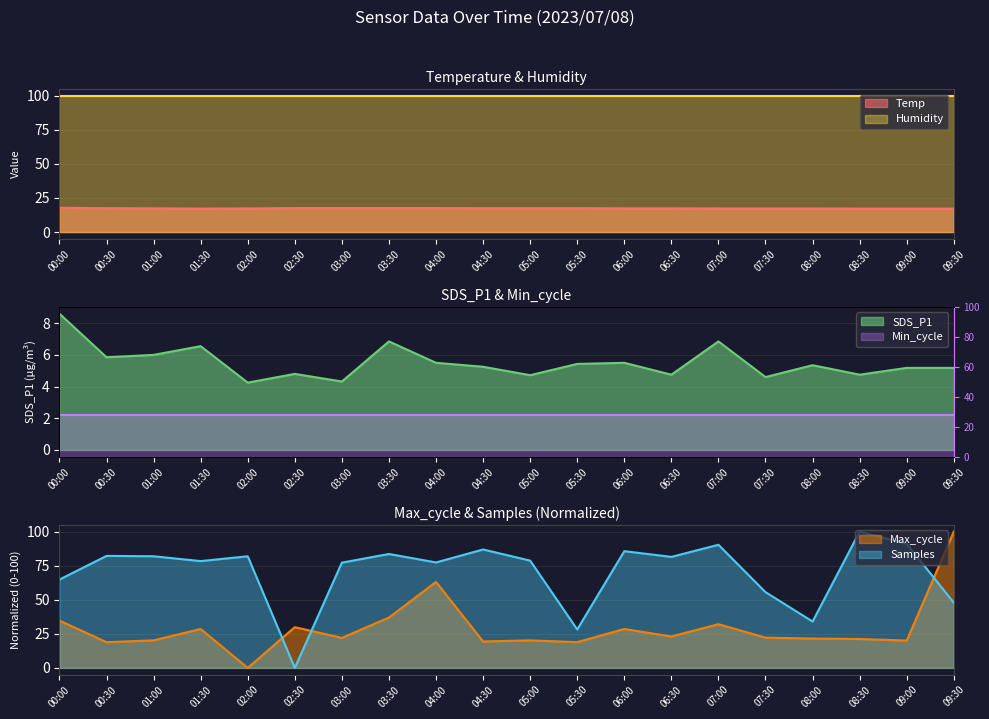

After their last crossing, which series has the higher values: Samples or SDS_P1?

Samples